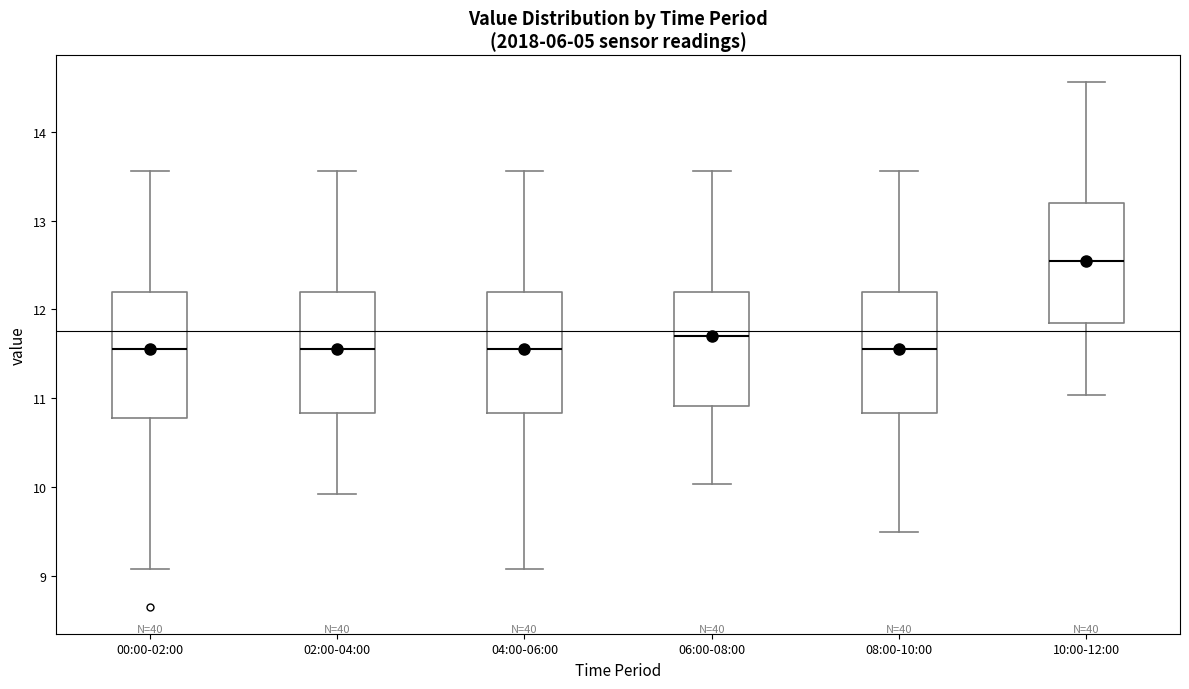

Which box's median line is the highest?

10:00-12:00